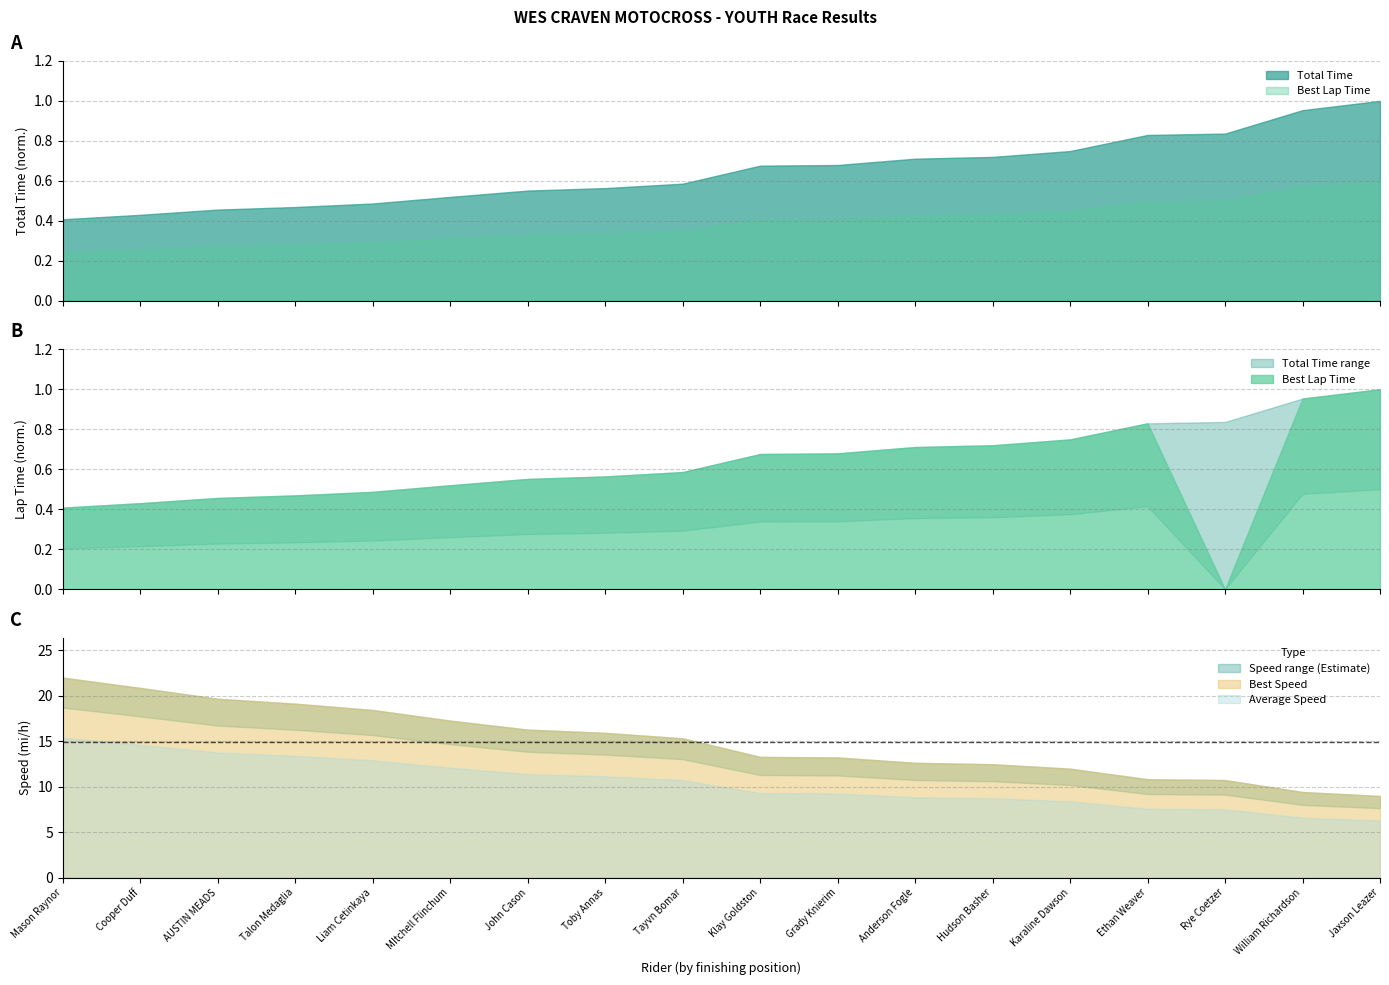

True or false: Best Speed and Average Speed cross at least once.

False